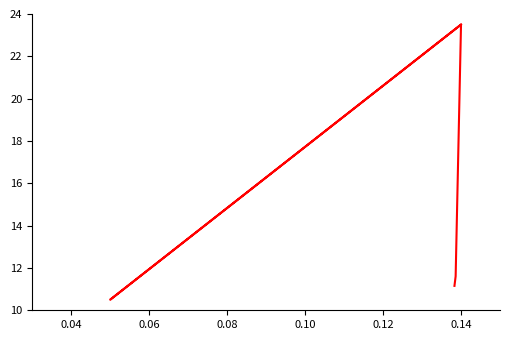

What is the value of the 3rd point from the left?

23.5